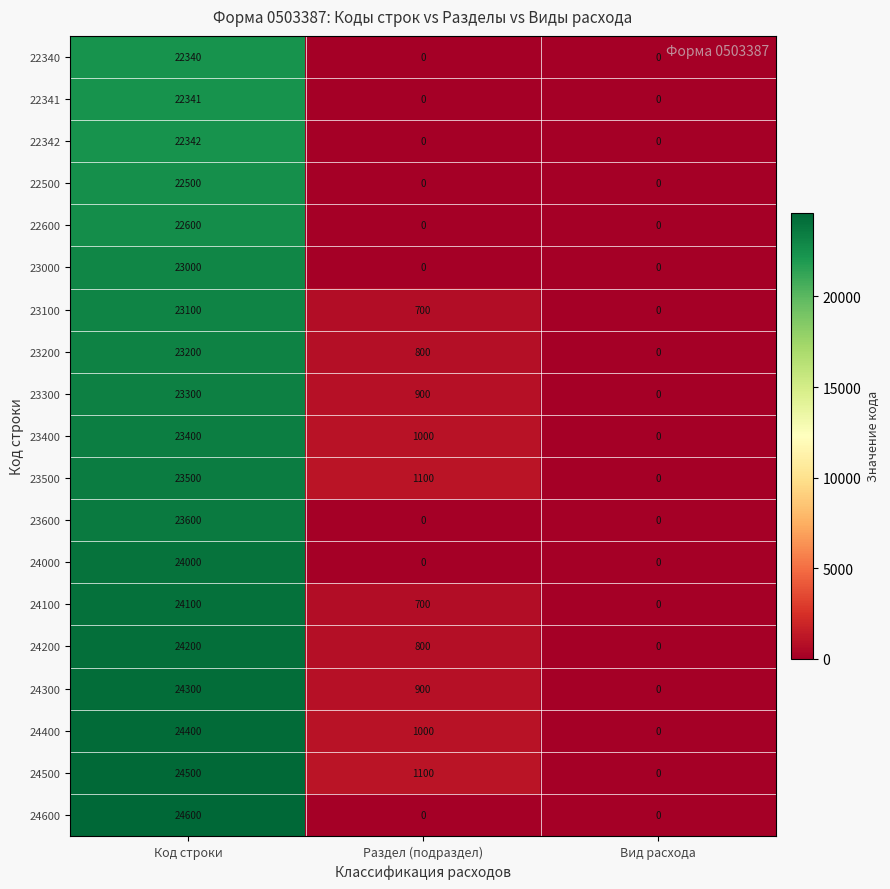

What is the maximum value shown in the chart?

24600